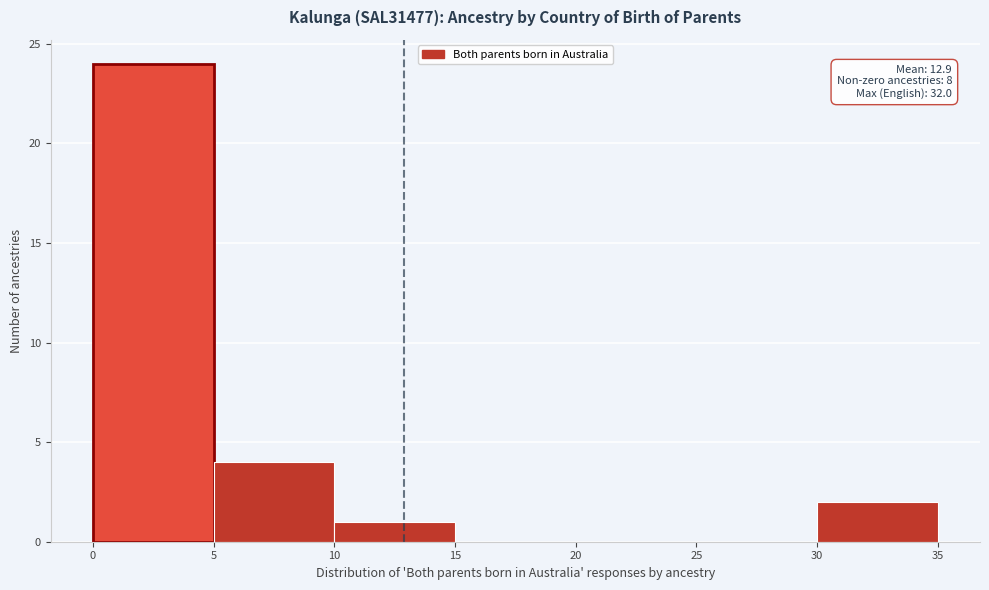

Over which range of the x-axis is the bar tallest?

0 to 5